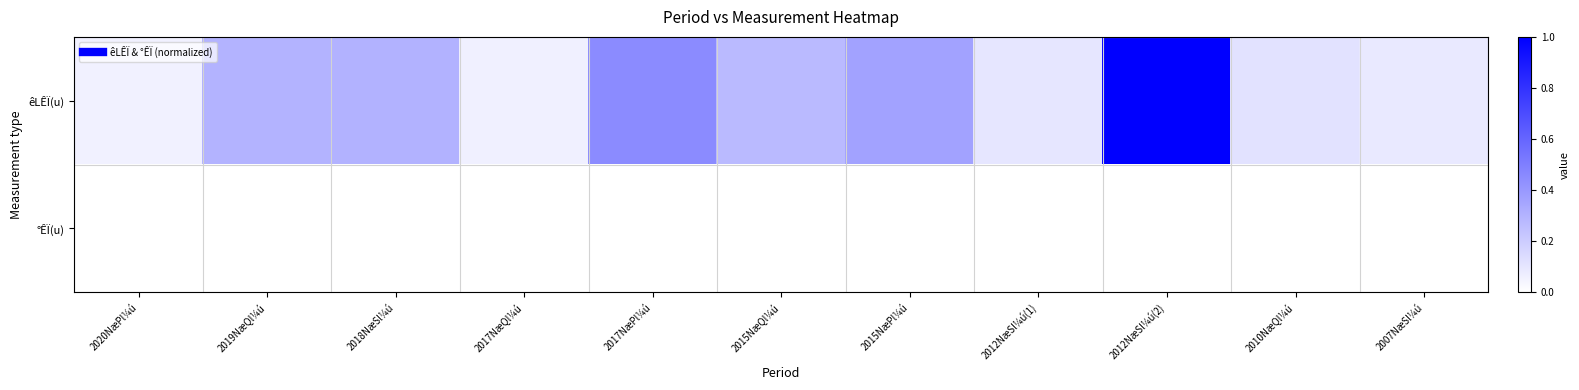

Reading left to right, list all the values displayed in this chart.

êLÊÏ(u): 2020NæPl¼ú=0.1	2019NæQl¼ú=0.3	2018NæSl¼ú=0.3	2017NæQl¼ú=0.1	2017NæPl¼ú=0.5	2015NæQl¼ú=0.3	2015NæPl¼ú=0.4	2012NæSl¼ú(1)=0.1	2012NæSl¼ú(2)=1.0	2010NæQl¼ú=0.1	2007NæSl¼ú=0.1
°ÊÏ(u): 2020NæPl¼ú=0.0	2019NæQl¼ú=0.0	2018NæSl¼ú=0.0	2017NæQl¼ú=0.0	2017NæPl¼ú=0.0	2015NæQl¼ú=0.0	2015NæPl¼ú=0.0	2012NæSl¼ú(1)=0.0	2012NæSl¼ú(2)=0.0	2010NæQl¼ú=0.0	2007NæSl¼ú=0.0